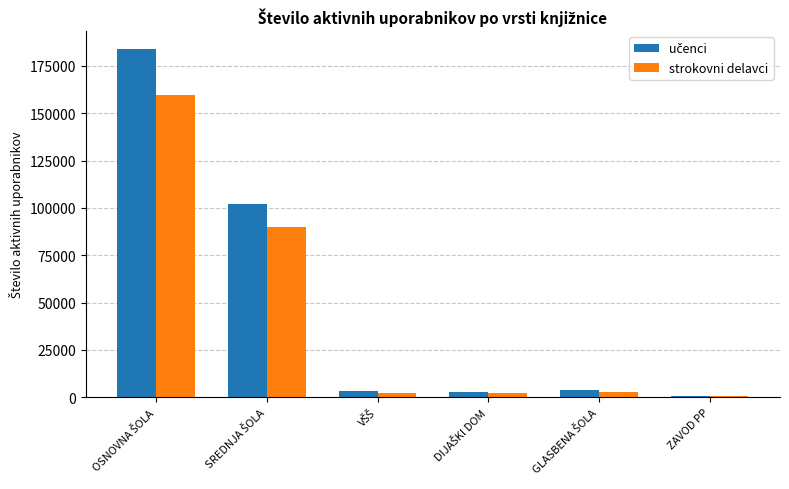

What is the maximum value for strokovni delavci?

159805